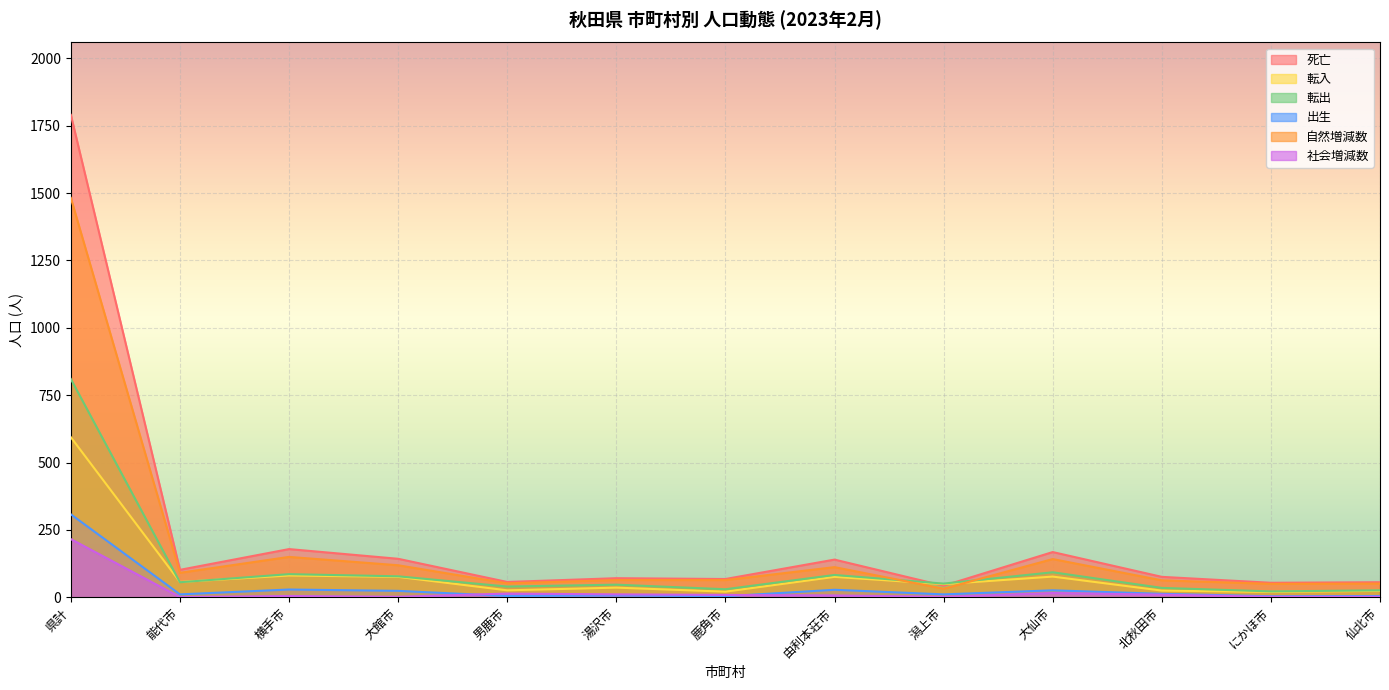

Which category has the highest value across all series?

県計